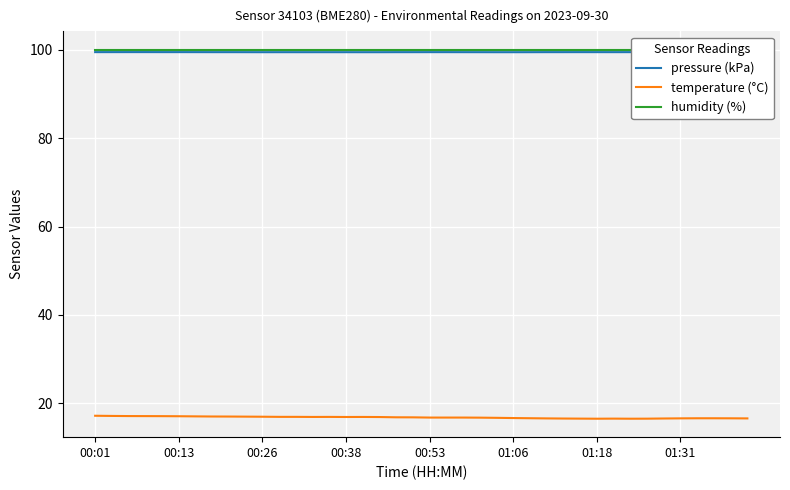

Reading left to right, list all the values displayed in this chart.

pressure (kPa): 99.5	99.5	99.5	99.5	99.5	99.5	99.5	99.5	99.5	99.5	99.5	99.5	99.5	99.5	99.5	99.5	99.5	99.5	99.5	99.5	99.5	99.5	99.5	99.5	99.5	99.5	99.5	99.5	99.5	99.5	99.5	99.5	99.5	99.5	99.5	99.5	99.5	99.5	99.5	99.5
temperature (°C): 17.2	17.1	17.1	17.1	17.1	17.1	17.0	17.0	17.0	17.0	17.0	16.9	16.9	16.9	16.9	16.9	16.9	16.9	16.8	16.8	16.8	16.8	16.8	16.8	16.7	16.7	16.6	16.6	16.6	16.5	16.5	16.5	16.5	16.5	16.6	16.6	16.6	16.6	16.6	16.6
humidity (%): 100.0	100.0	100.0	100.0	100.0	100.0	100.0	100.0	100.0	100.0	100.0	100.0	100.0	100.0	100.0	100.0	100.0	100.0	100.0	100.0	100.0	100.0	100.0	100.0	100.0	100.0	100.0	100.0	100.0	100.0	100.0	100.0	100.0	100.0	100.0	100.0	100.0	100.0	100.0	100.0